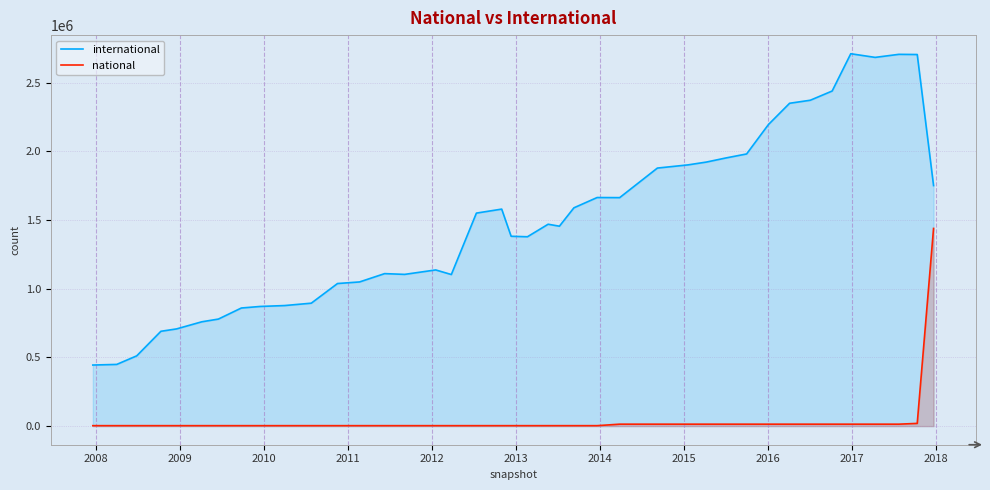

What is the maximum value for international?

2710810